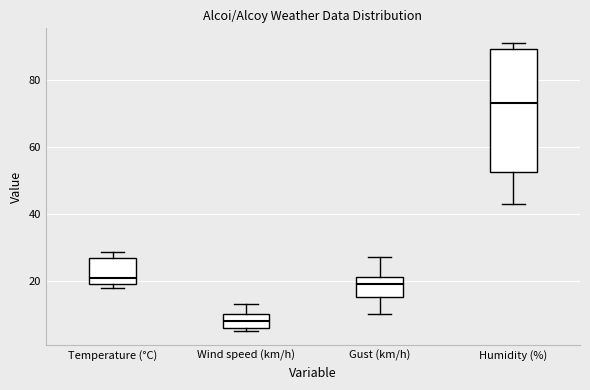

Which box has the highest median line?

Humidity (%)